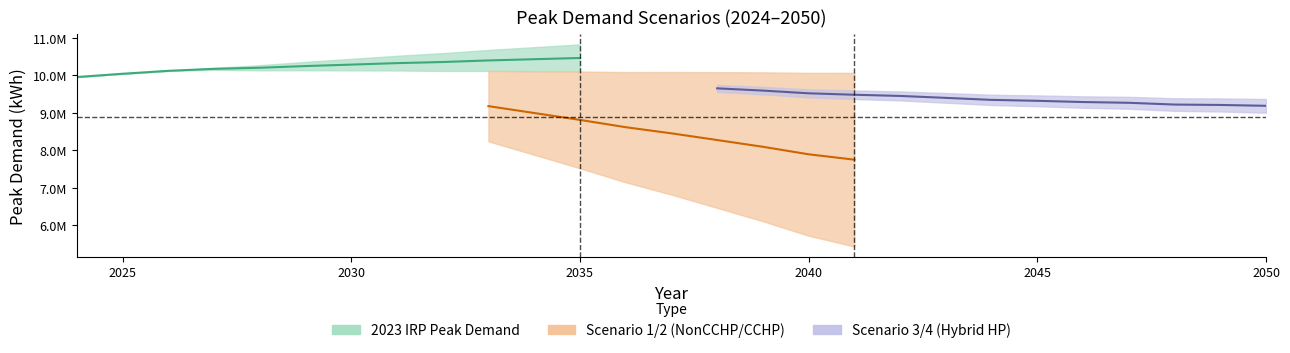

Is it true that 2023 IRP Peak Demand equals 10817910.8 at 2035?

True